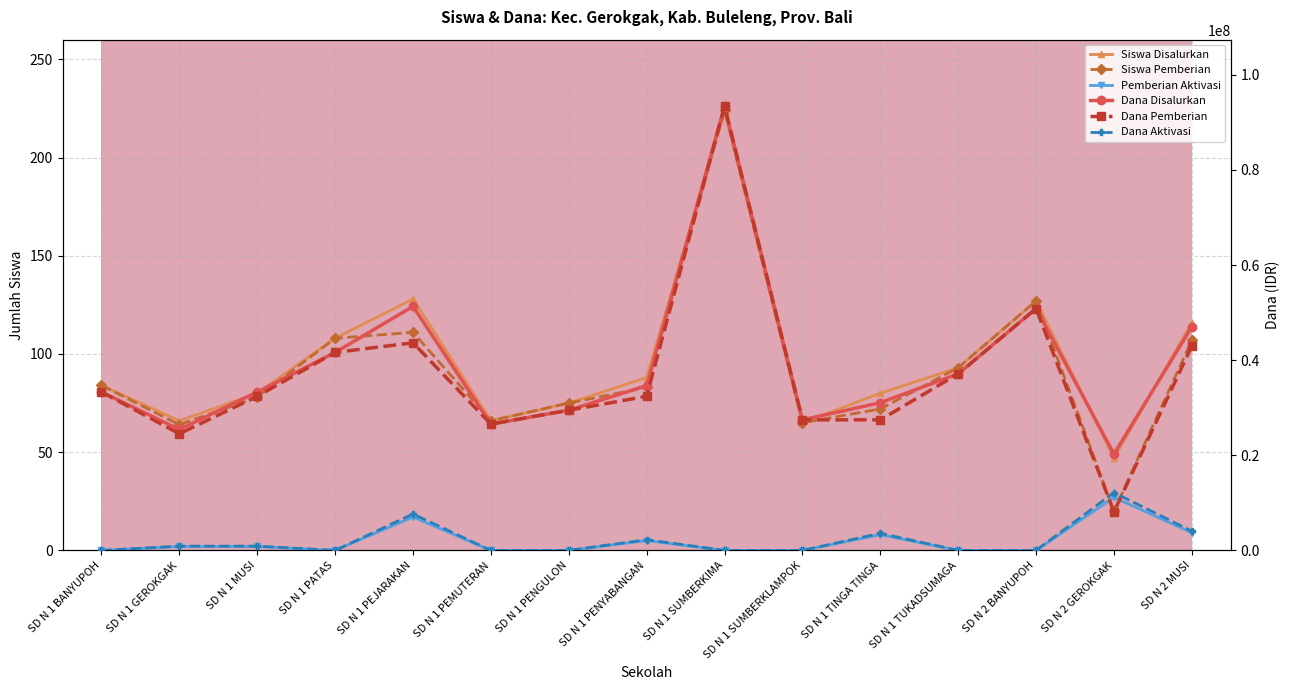

At which category does the chart reach its peak across all series?

SD N 1 SUMBERKIMA